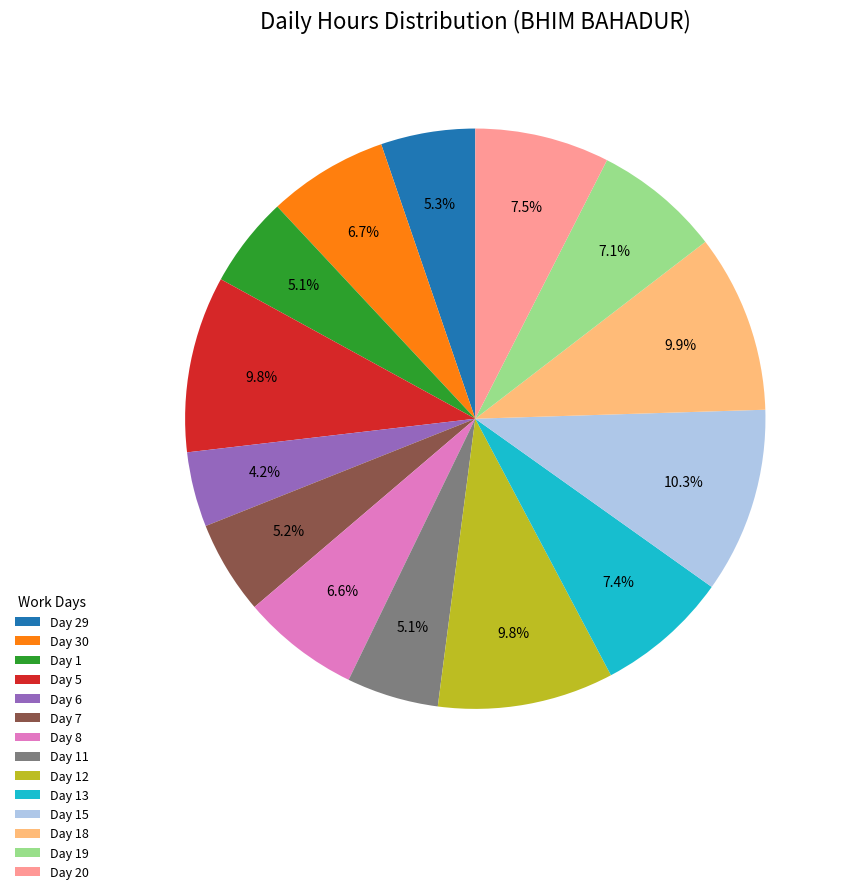

Is there a majority slice in this chart?

No